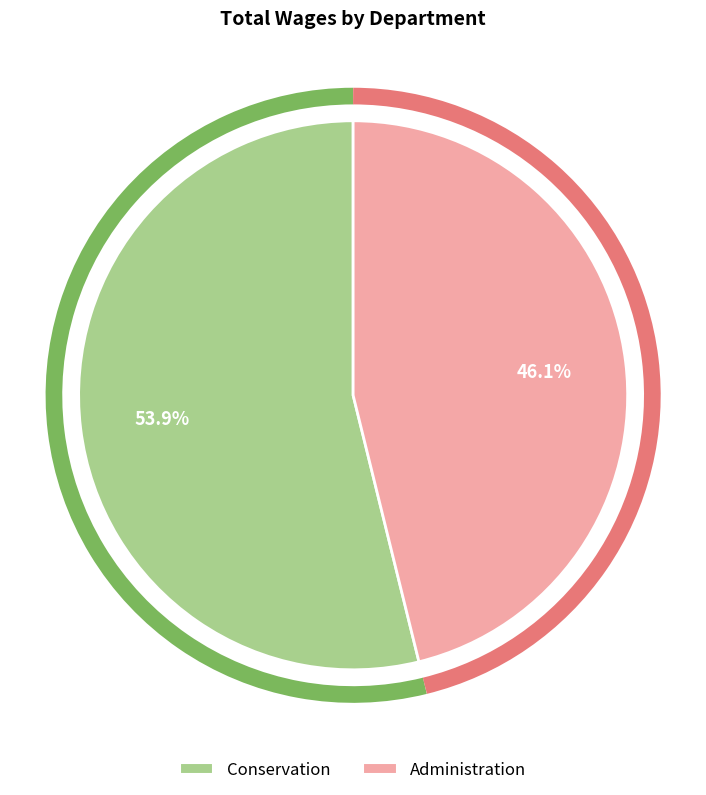

What is the smallest slice in the pie chart?

Administration